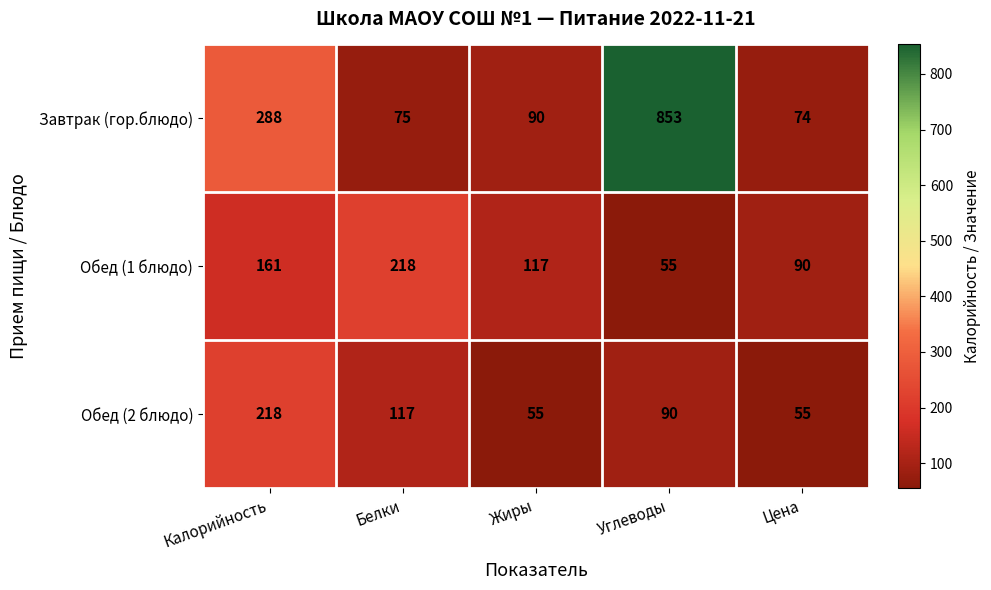

Rank the series at Белки from lowest to highest value.

Завтрак (гор.блюдо), Обед (2 блюдо), Обед (1 блюдо)